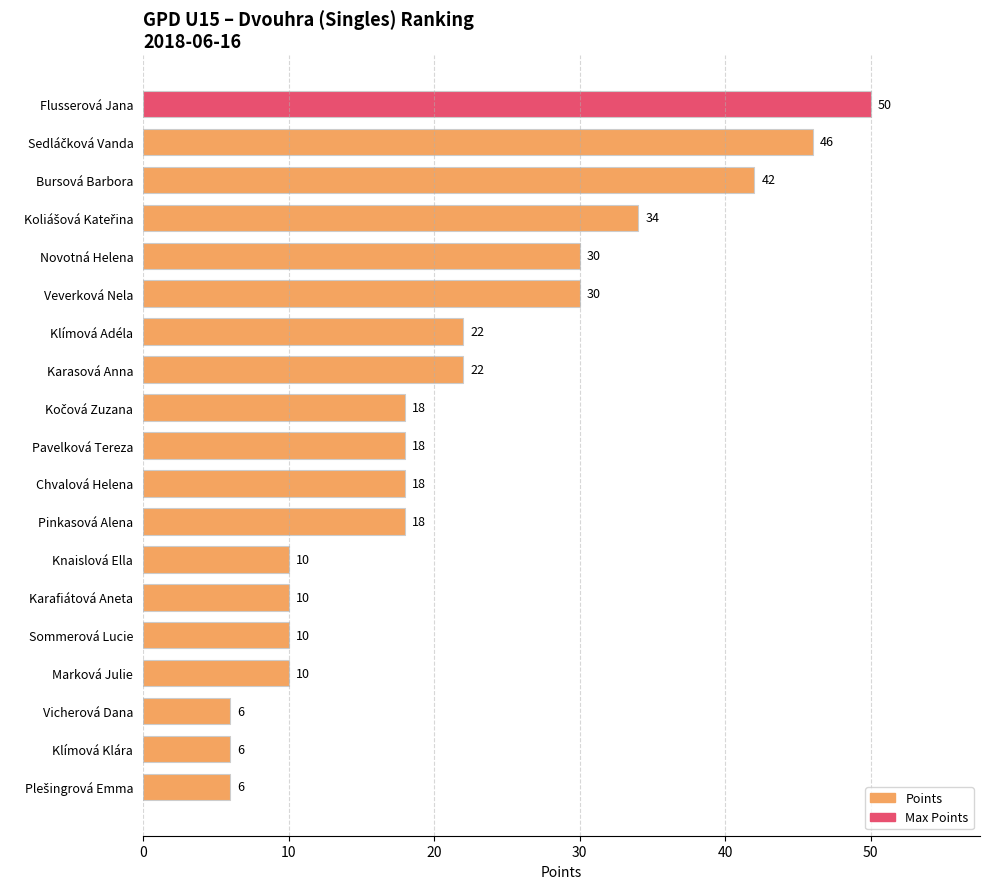

What is the value of the 8th bar from the top?

22